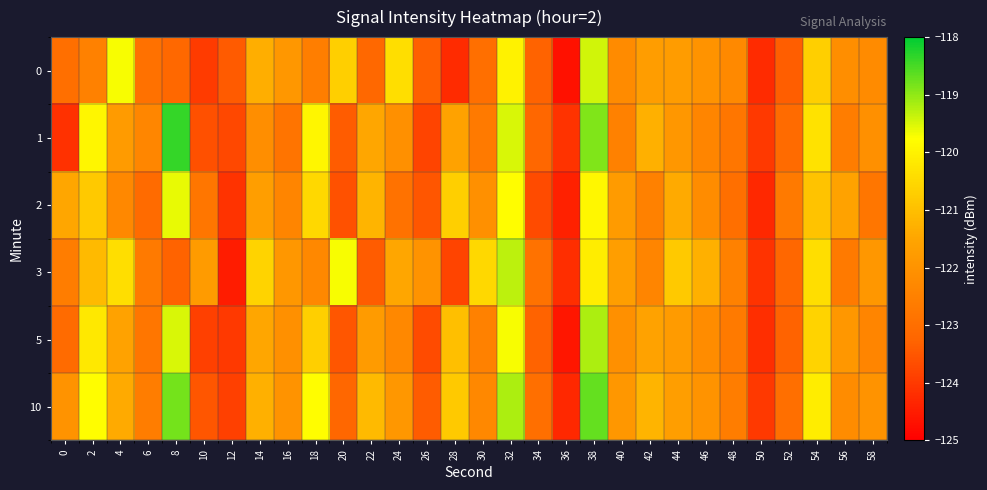

What is the total value across all series at 22?

-732.2